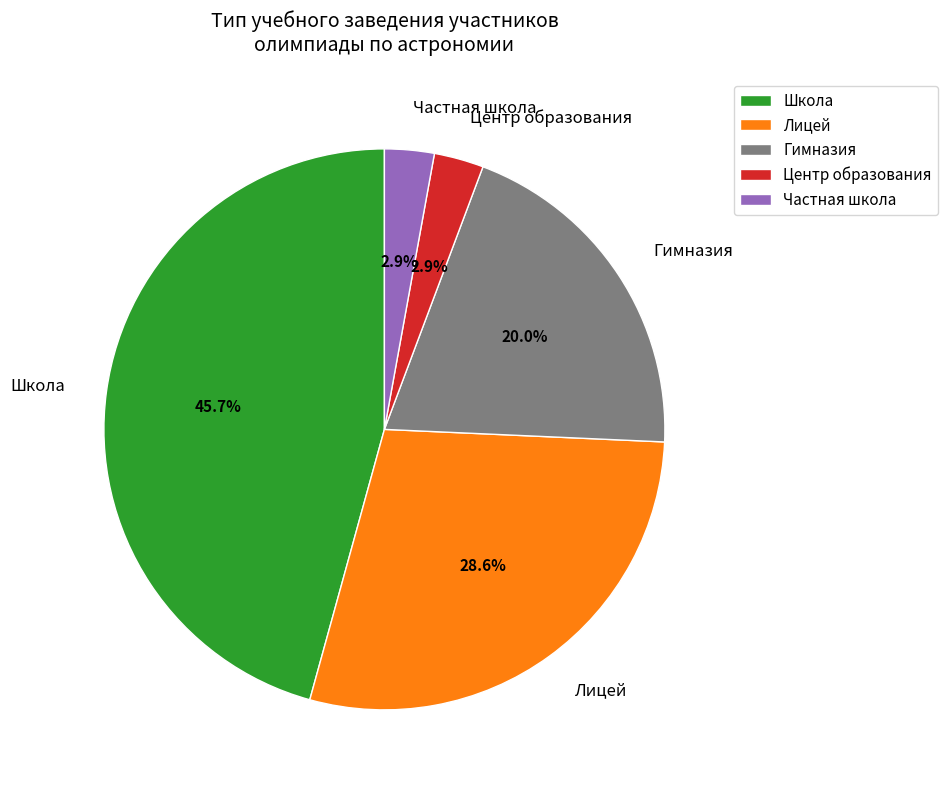

Which category has the biggest portion of the pie?

Школа